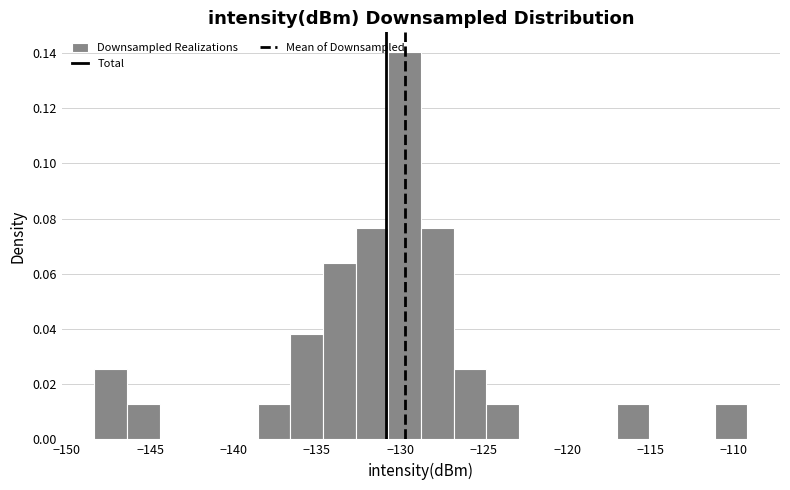

Around what value on the x-axis is the tallest bar? Give the approximate position of its centre, as read against the axis.

-129.5